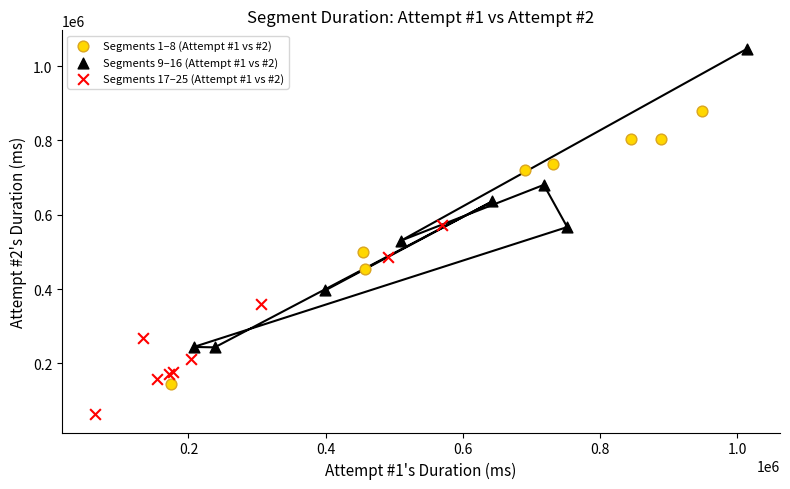

Which series contains the highest Y value?

Segments 9–16 (Attempt #1 vs #2)